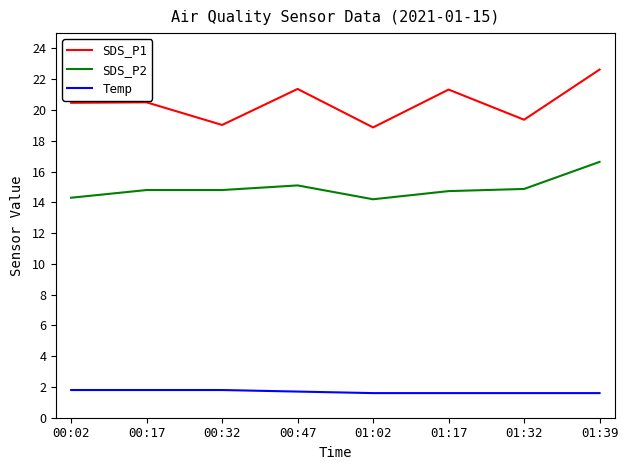

Rank the series by their average value, from highest to lowest.

SDS_P1, SDS_P2, Temp